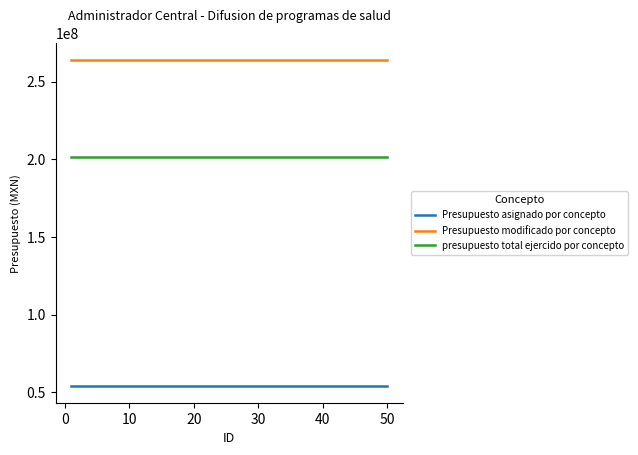

True or false: Presupuesto modificado por concepto and Presupuesto asignado por concepto intersect in this chart.

False